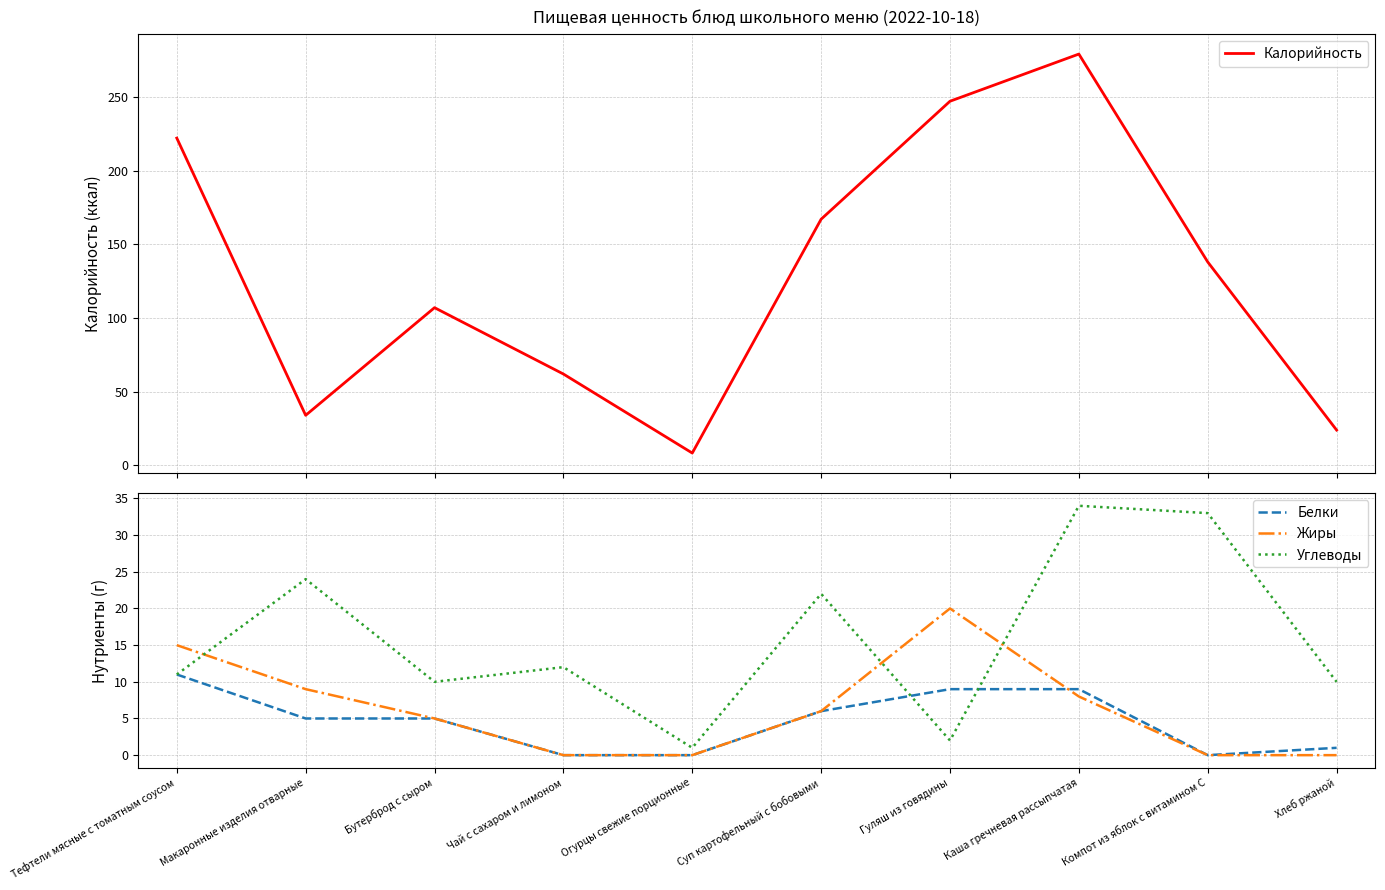

What is the approximate value of Углеводы at Тефтели мясные с томатным соусом?

11